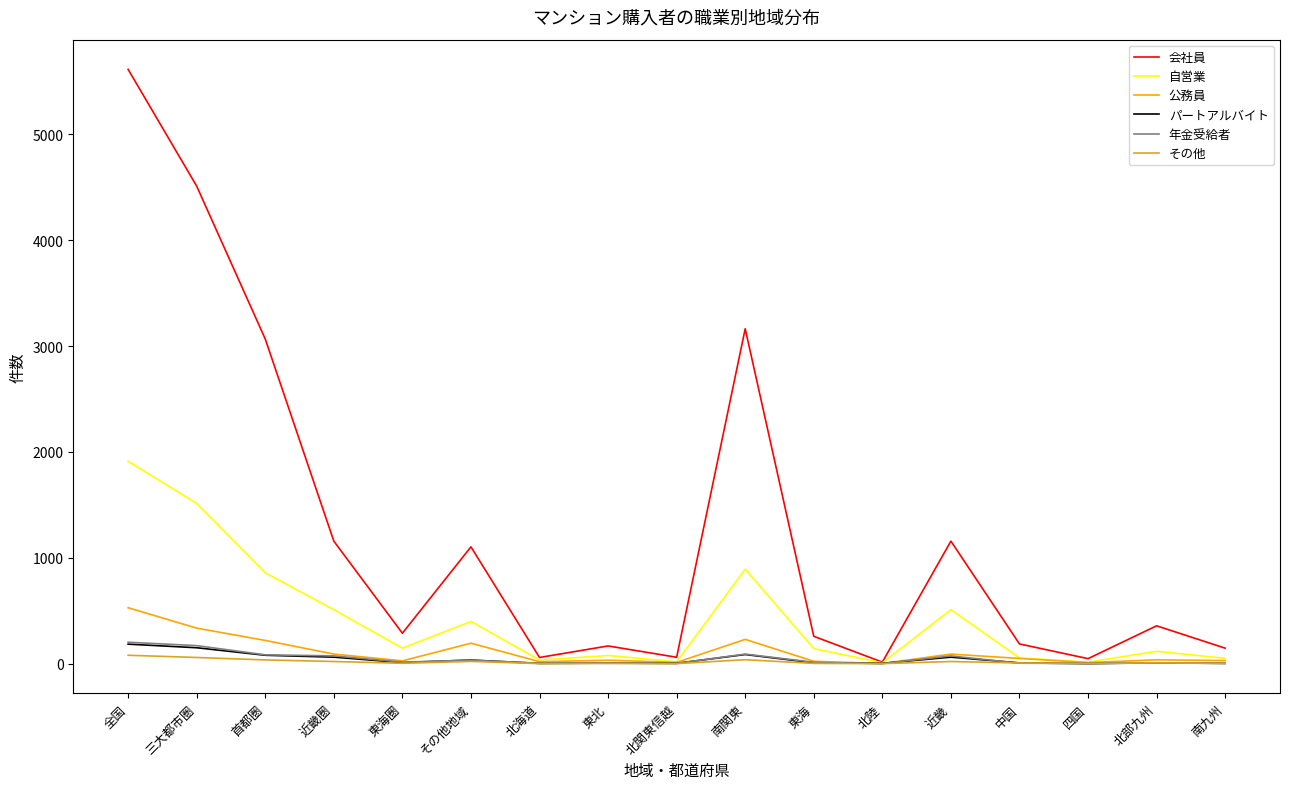

What is the approximate value of パートアルバイト at 中国, to the nearest 5?

5